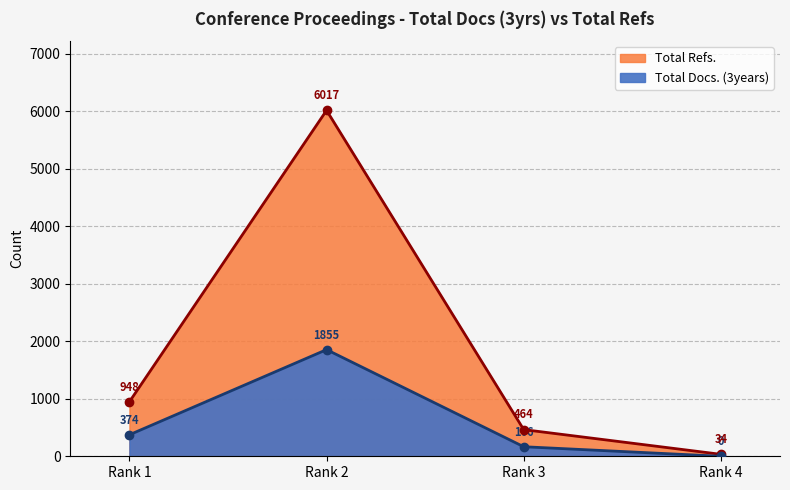

True or false: Total Refs. has a value of 464 at Rank 3.

True